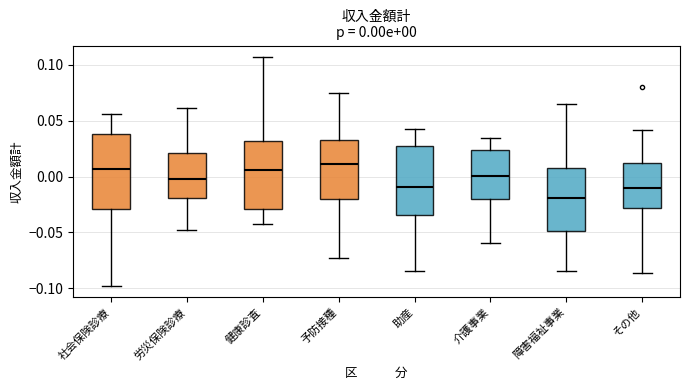

Which box is the tallest, from its lower edge to its upper edge?

社会保険診療